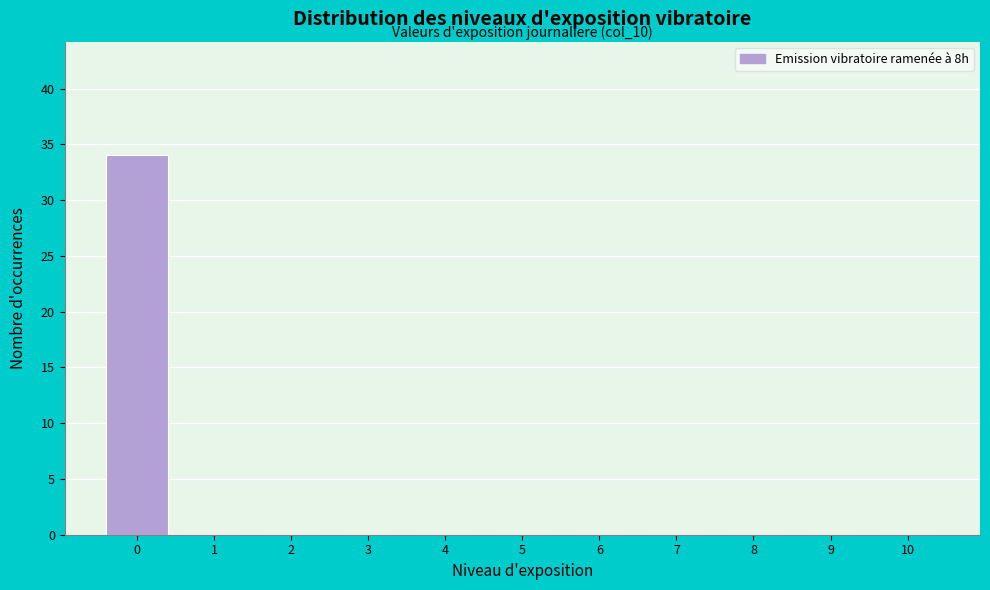

Reading right to left, transcribe all the data shown in this chart.

10=0	9=0	8=0	7=0	6=0	5=0	4=0	3=0	2=0	1=0	0=34